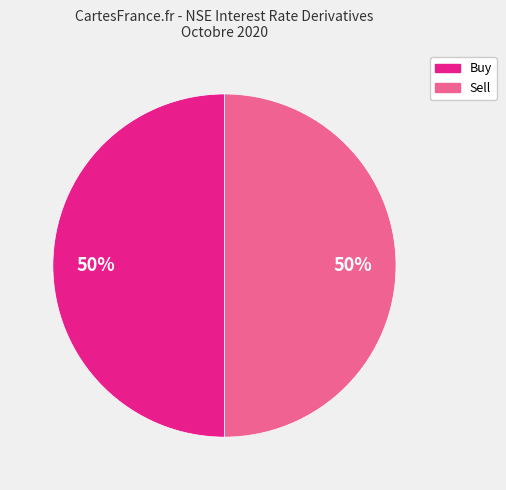

How many slices are in this pie chart?

2